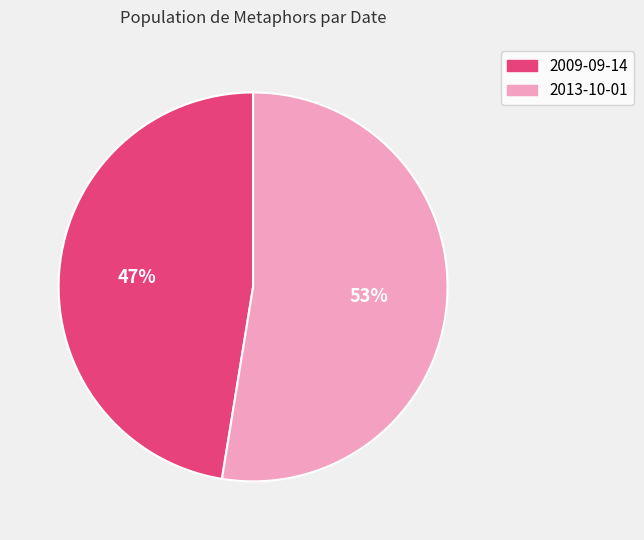

To the nearest percent, what is the average slice percentage?

50%